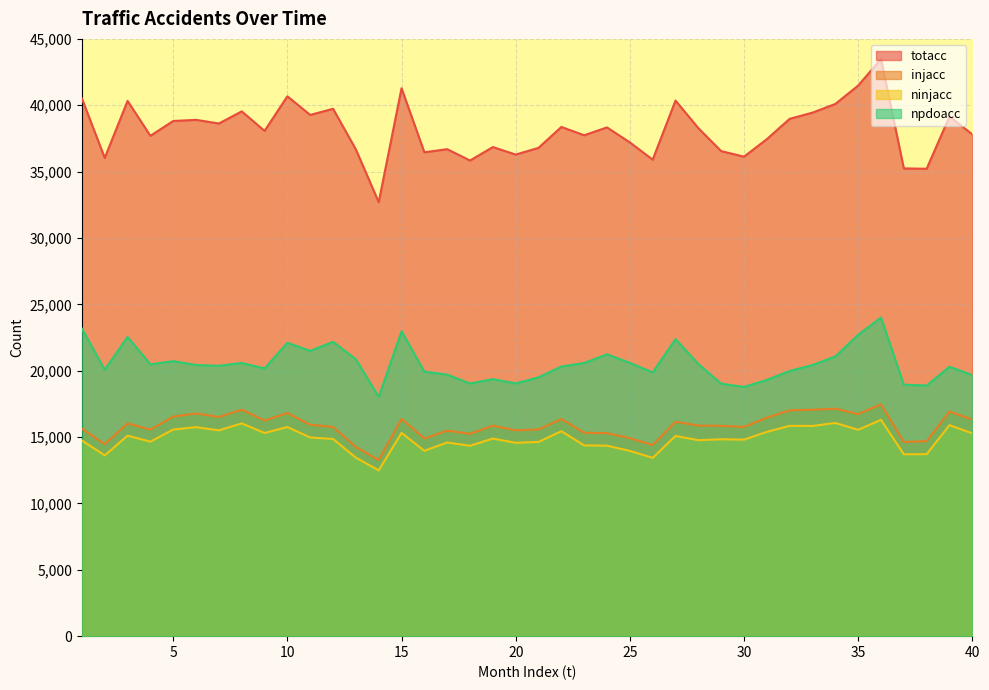

The value of npdoacc at 40 is 28487. True or false?

False